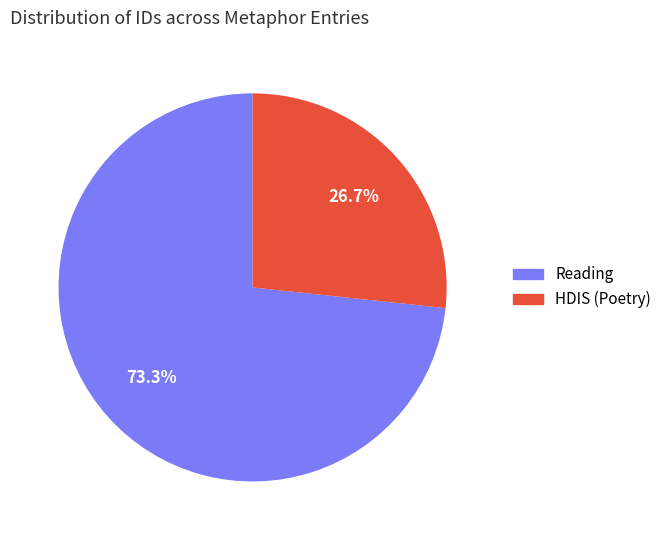

Does any single category account for the majority?

Yes